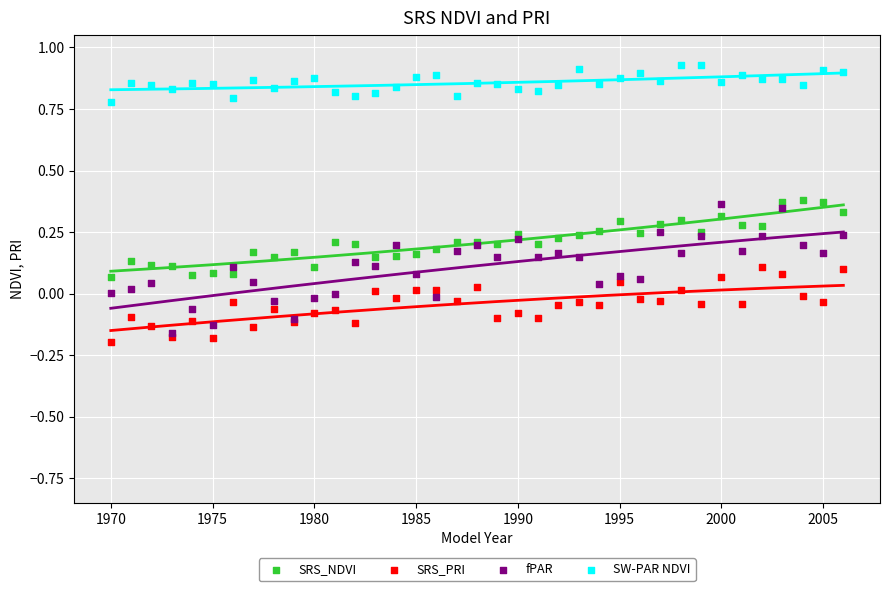

What are all the series names shown in the legend?

SRS_NDVI, SRS_PRI, fPAR, SW-PAR NDVI